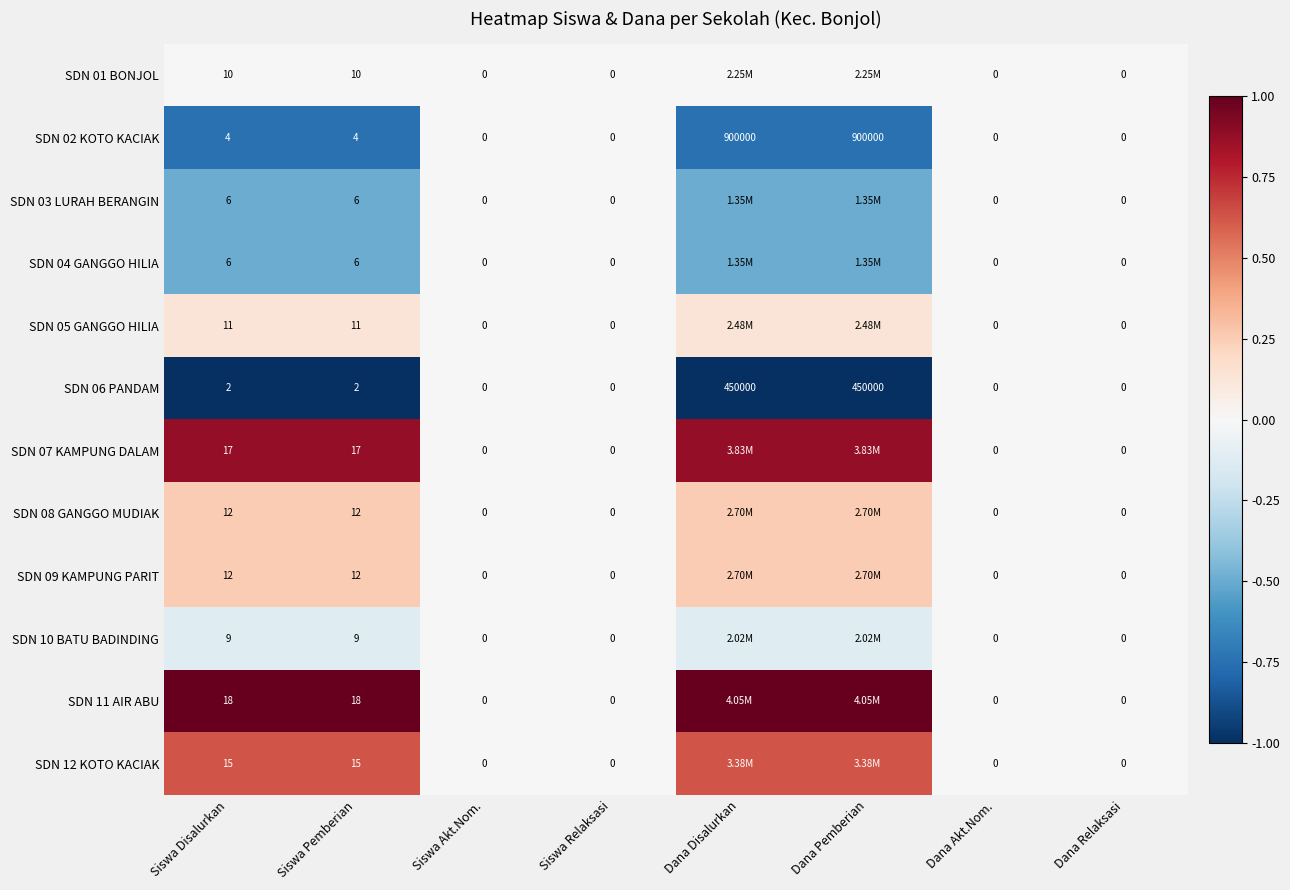

Which has a higher value, Dana Relaksasi or Siswa Relaksasi?

Dana Relaksasi